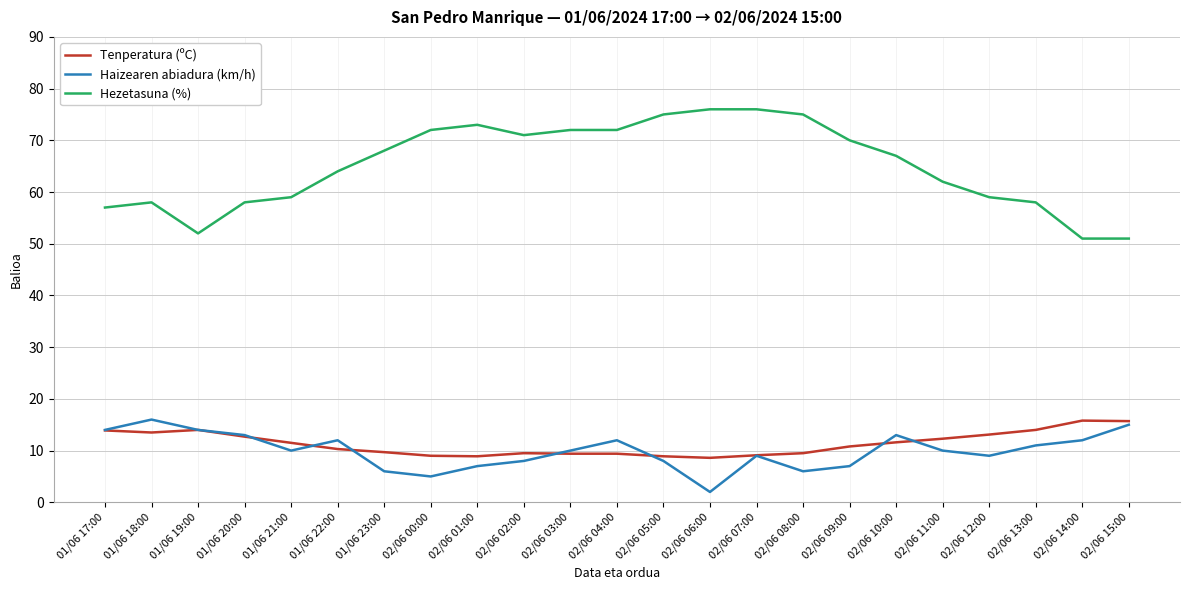

How many categories are shown in the chart?

23